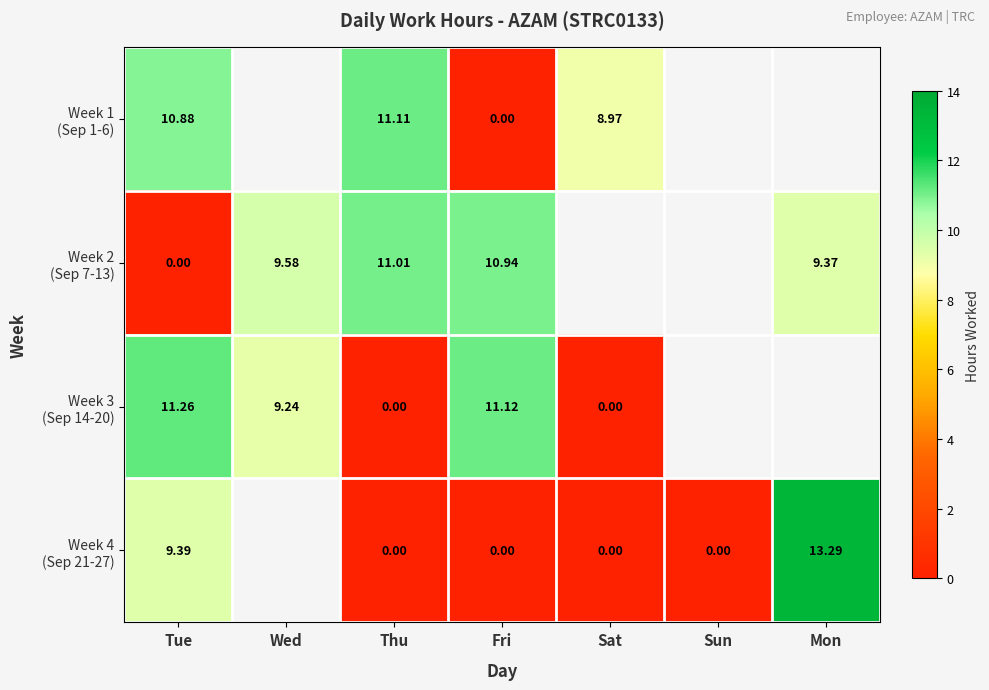

Is it true that Week 3 (Sep 14-20) equals 15.0 at Wed?

False